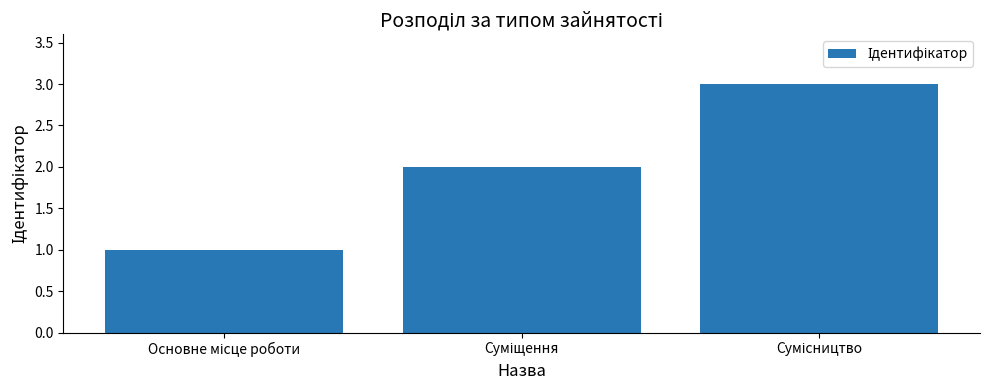

What is the minimum value shown in the chart?

1